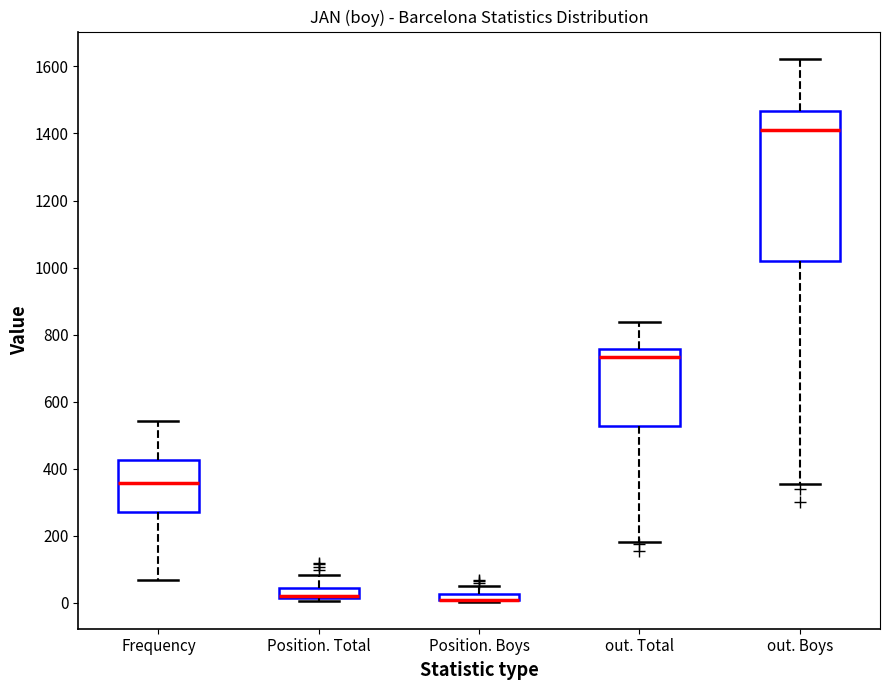

Which box is the tallest, from its lower edge to its upper edge?

out. Boys